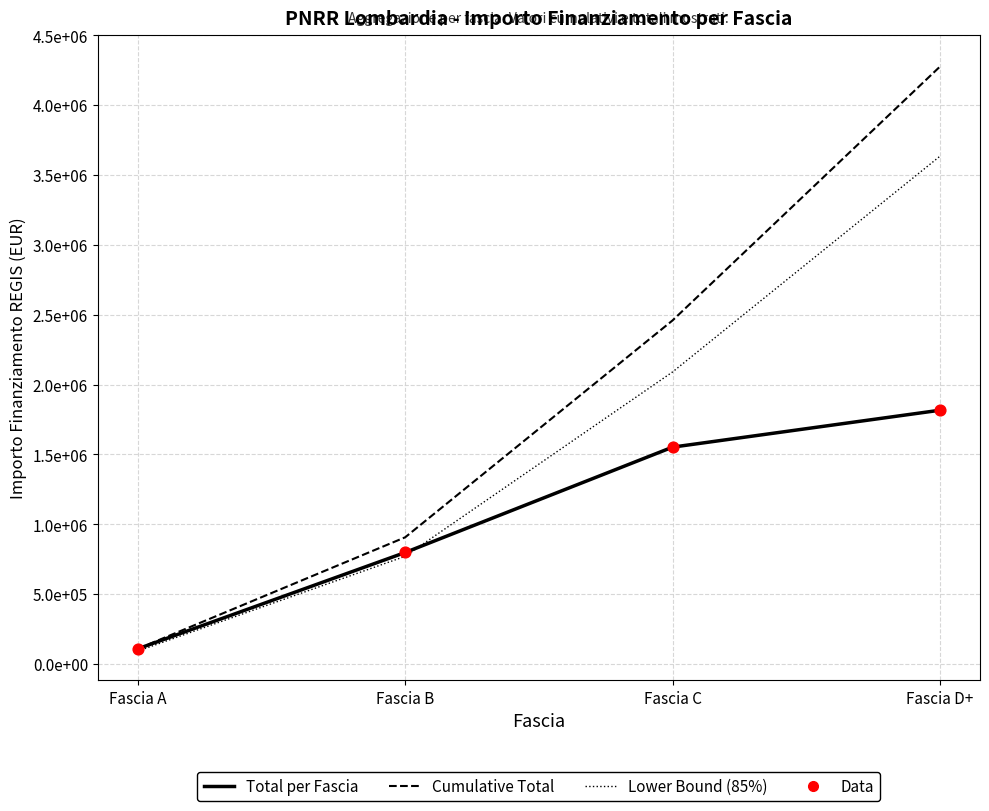

At which category is the sum across all series the highest?

Fascia D+